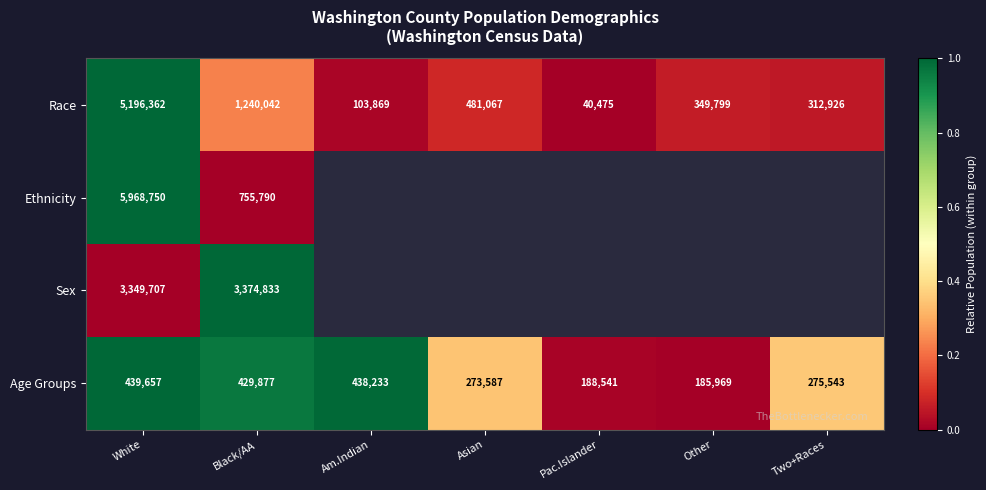

At which label is Age Groups closest to 312813?

Two+Races